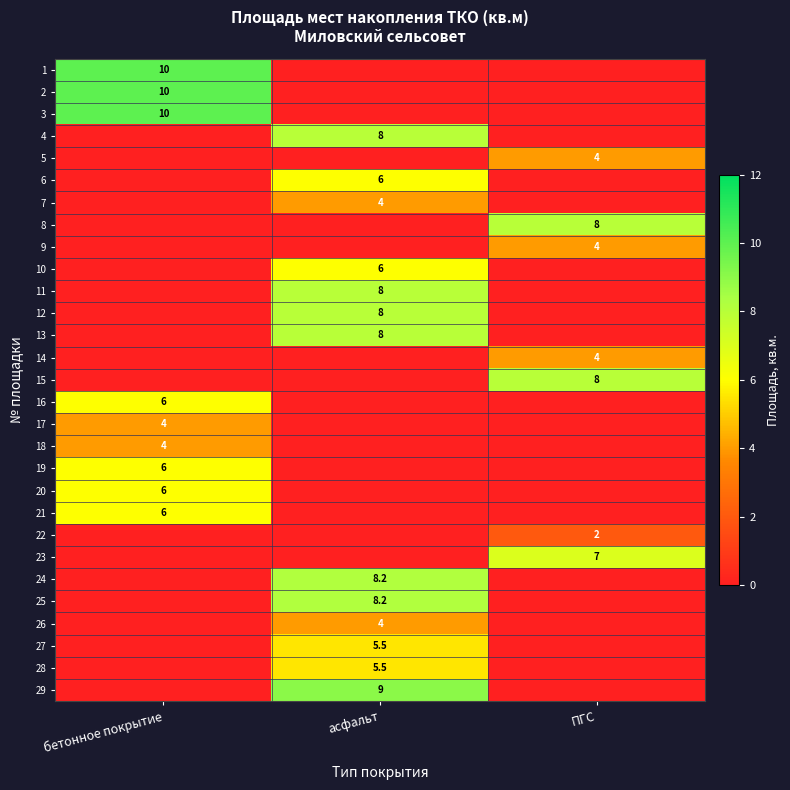

True or false: 26 has a value of 6.0 at асфальт.

False